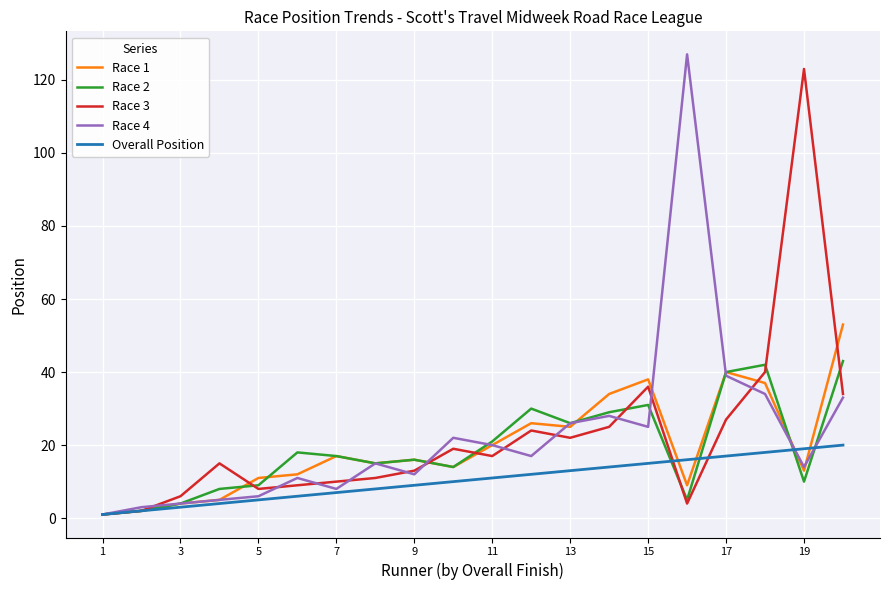

What is the greatest value displayed?

127